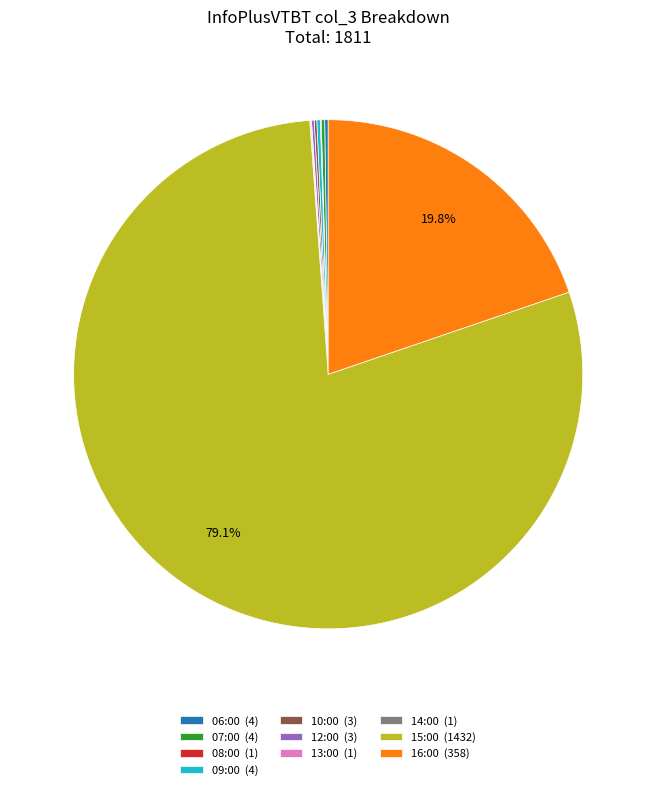

Is there any slice that represents more than half of the pie?

Yes